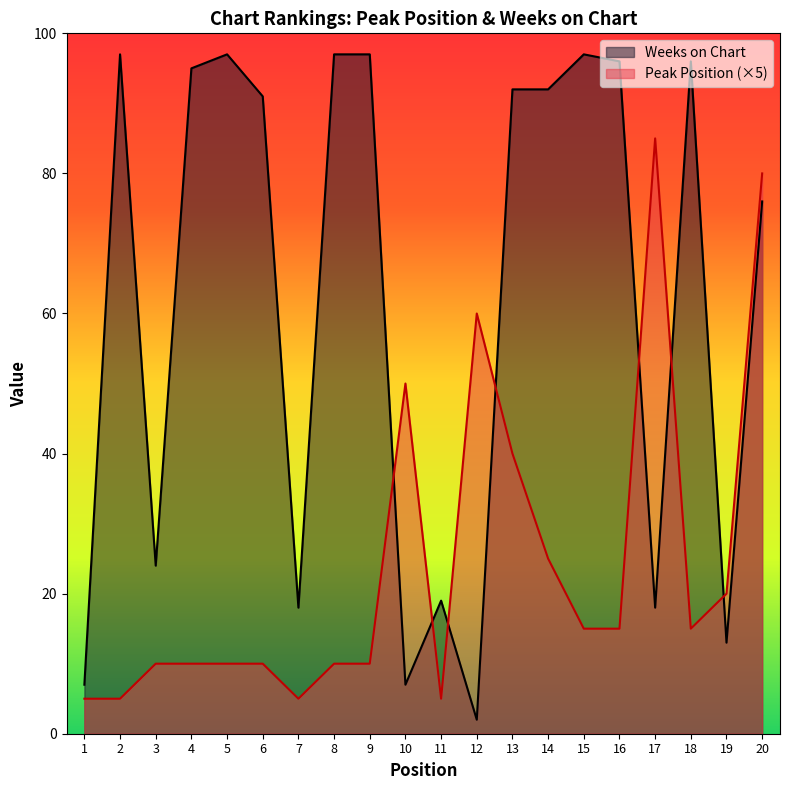

Where does the Weeks on Chart series first go above 92?

2